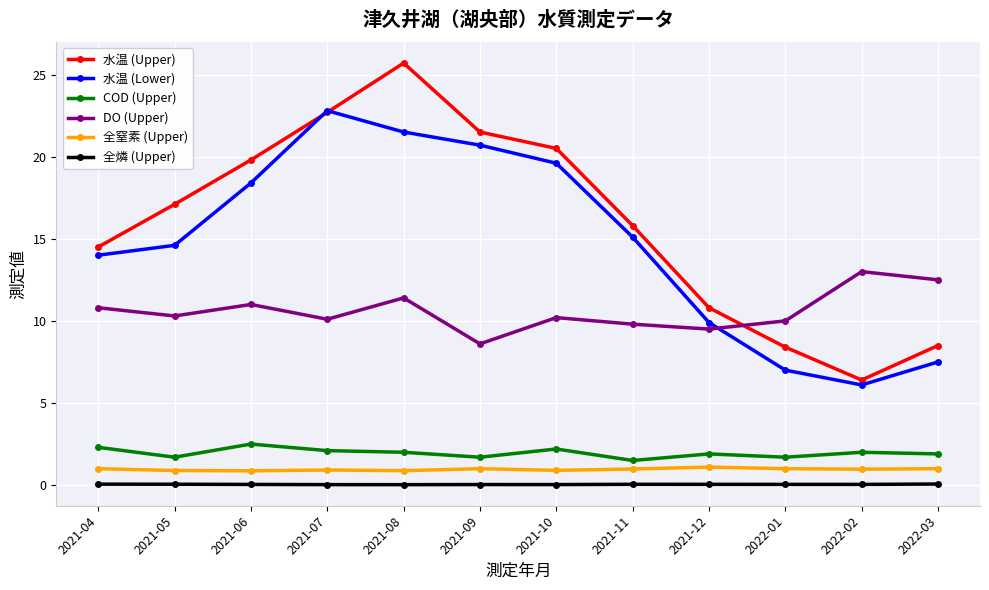

Where is the first local maximum for 水温 (Lower)?

2021-07